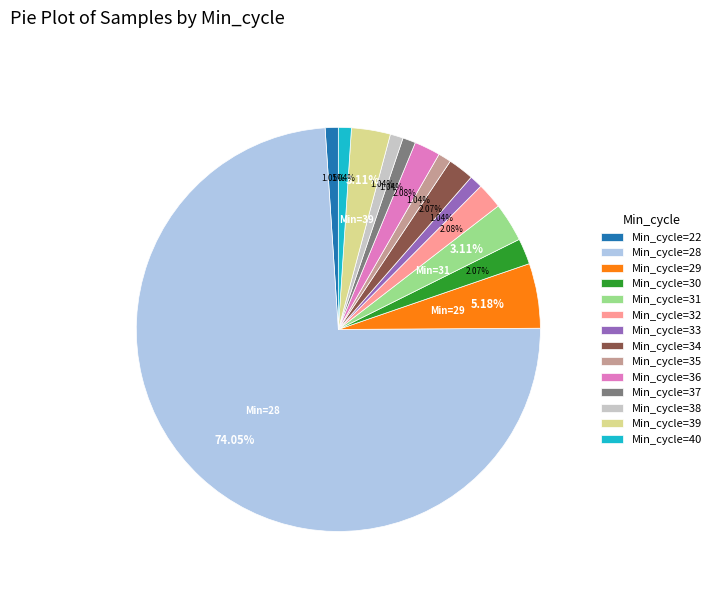

Is there a majority slice in this chart?

Yes